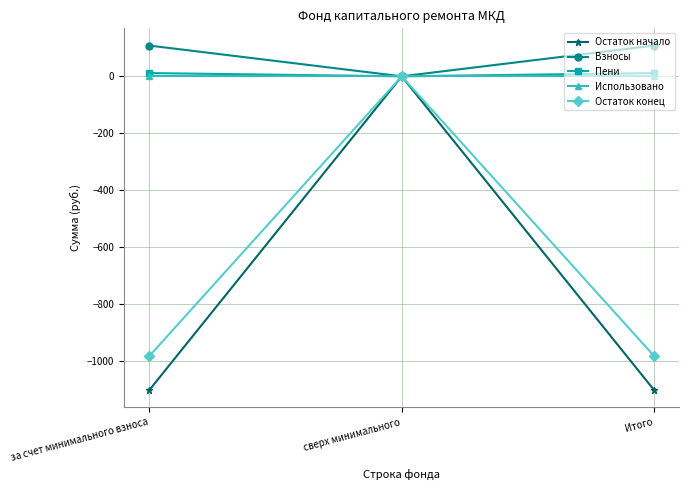

Which series has the largest total across all categories?

Взносы